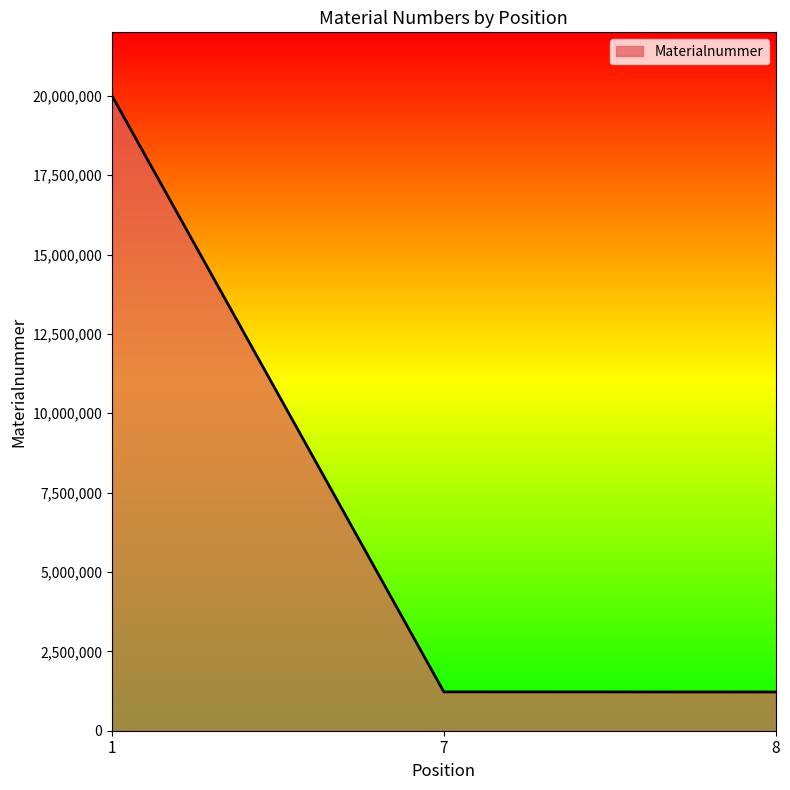

How many values are below 1224251?

1